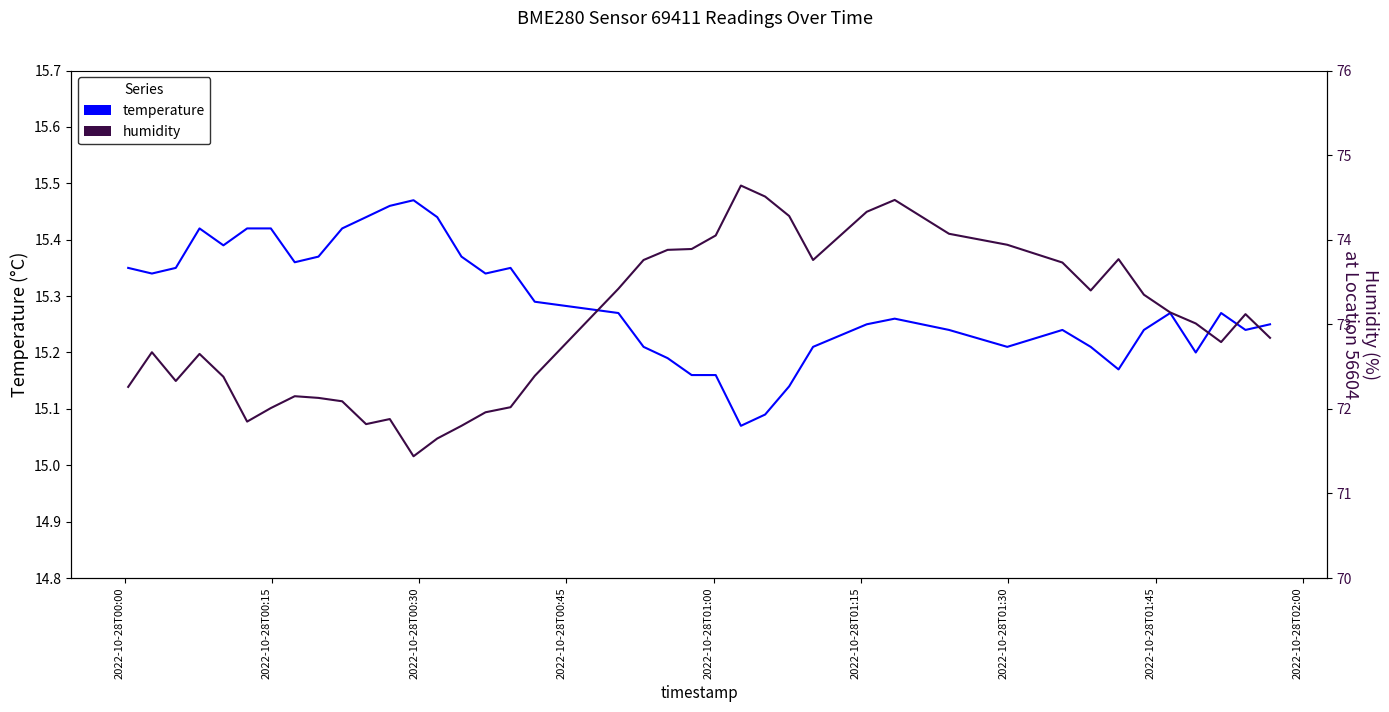

What is the difference between the second highest and minimum values in the humidity series?

3.1